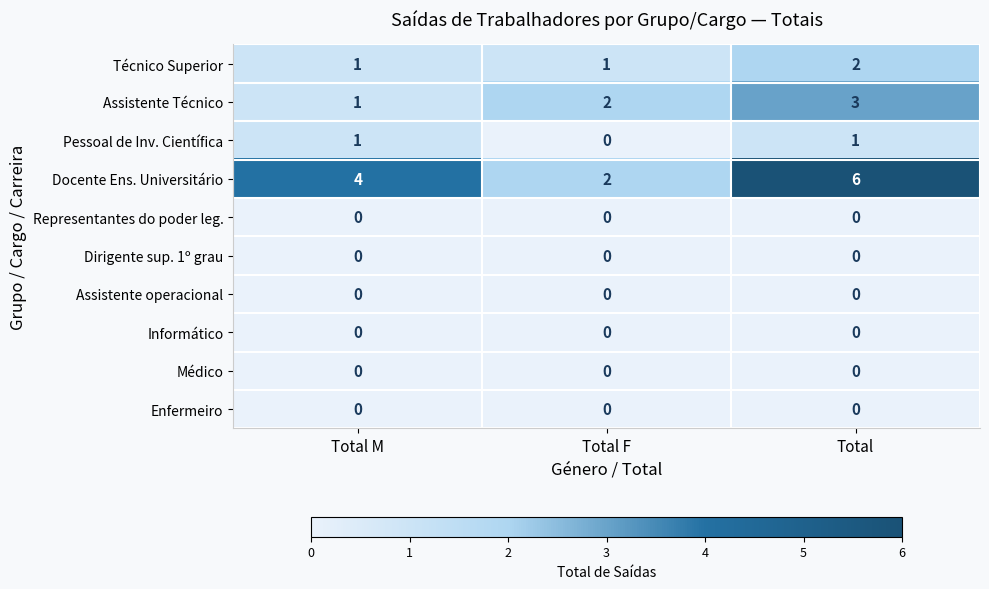

Reading left to right, extract all data points from this chart.

Técnico Superior: Total M=1	Total F=1	Total=2
Assistente Técnico: Total M=1	Total F=2	Total=3
Pessoal de Inv. Científica: Total M=1	Total F=0	Total=1
Docente Ens. Universitário: Total M=4	Total F=2	Total=6
Representantes do poder leg.: Total M=0	Total F=0	Total=0
Dirigente sup. 1º grau: Total M=0	Total F=0	Total=0
Assistente operacional: Total M=0	Total F=0	Total=0
Informático: Total M=0	Total F=0	Total=0
Médico: Total M=0	Total F=0	Total=0
Enfermeiro: Total M=0	Total F=0	Total=0